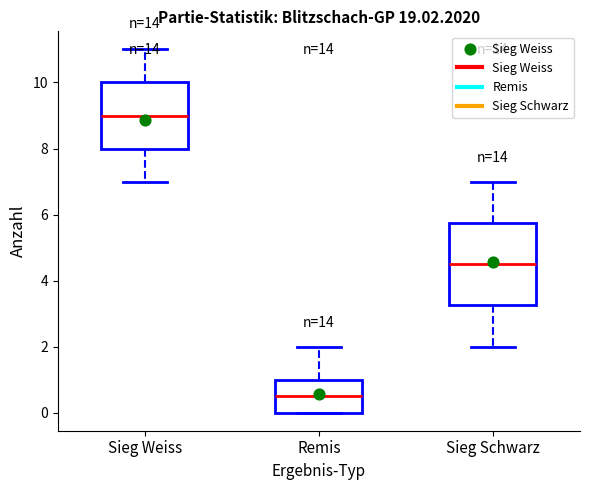

Comparing the boxes themselves (not the whiskers), which one is the tallest?

Sieg Schwarz